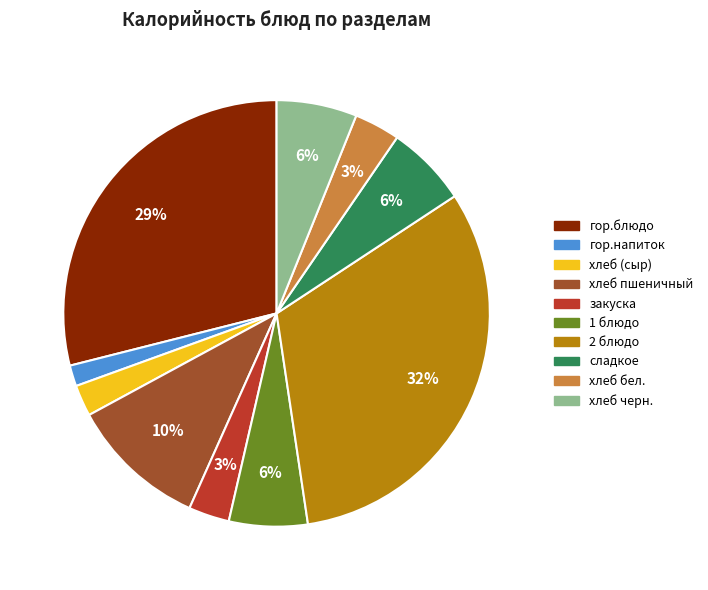

The 2 блюдо slice represents 37% of the pie. True or false?

False